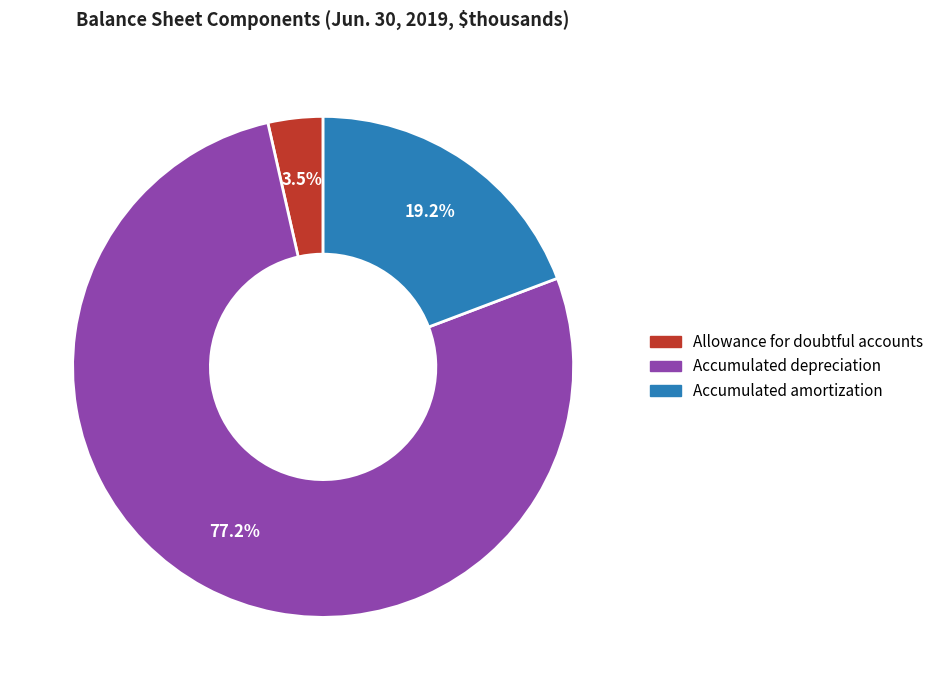

What percentage is the Accumulated amortization slice, to the nearest percent?

19%